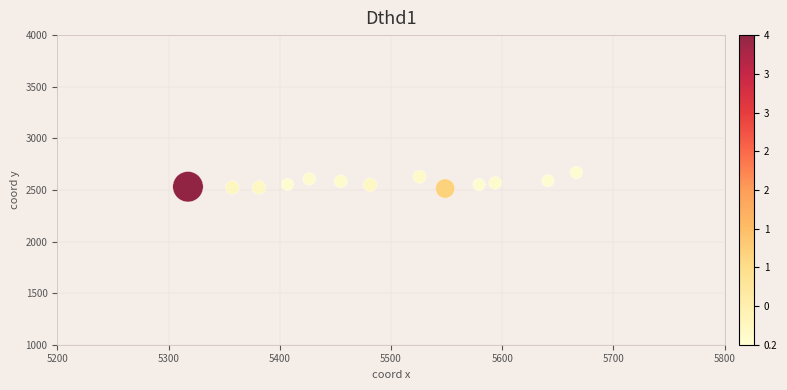

What is the range of Y values (max minus min)?

155.0